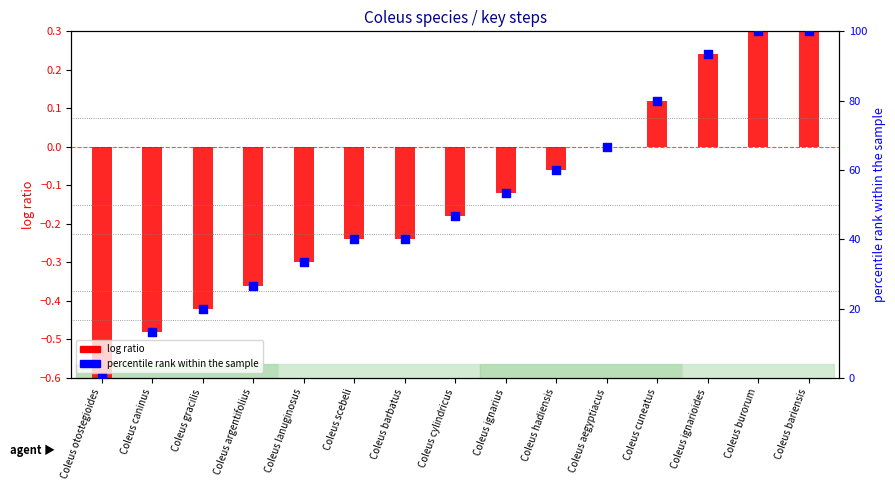

What are all the series names shown in the legend?

log ratio, percentile rank within the sample